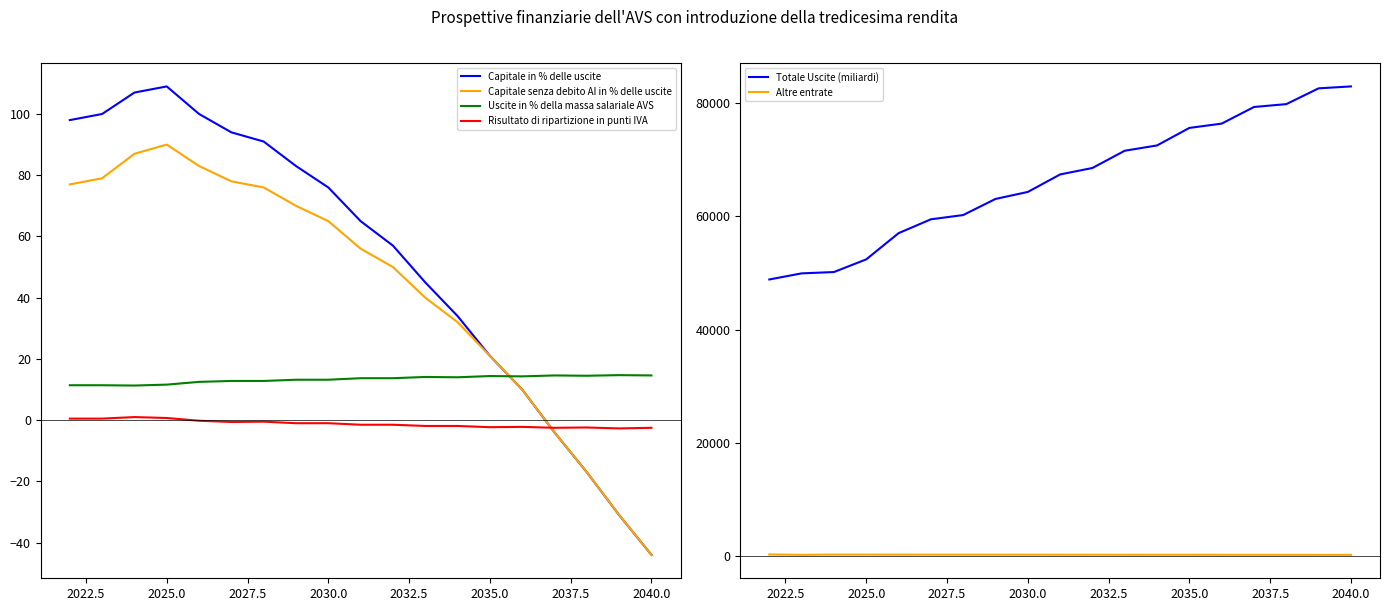

True or false: Capitale senza debito AI in % delle uscite has a value of 19.6 at 2030.0.

False